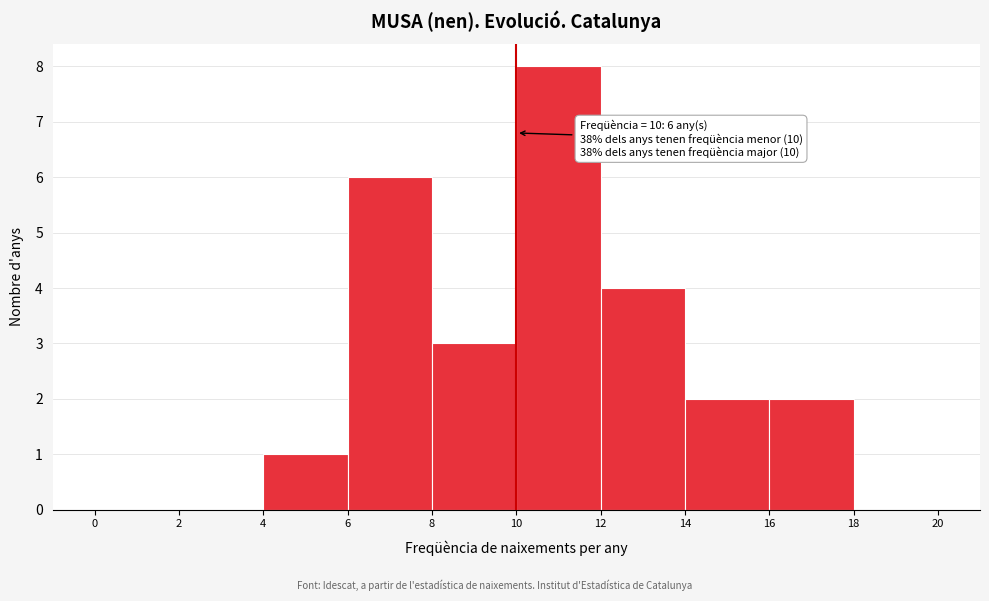

Over which range of the x-axis is the bar tallest?

10 to 12